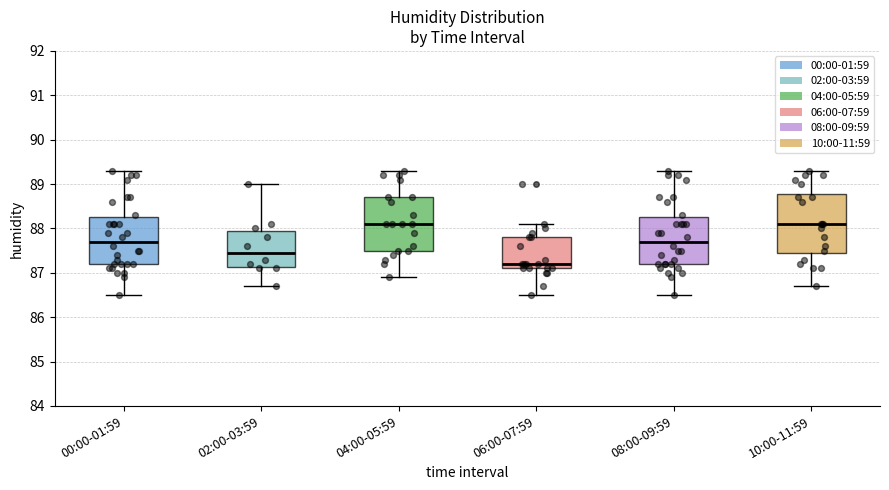

Where does the lower whisker of the box for 10:00-11:59 end on the y-axis? The values are not printed on the chart, so give them approximately, as read against the axis.

86.7